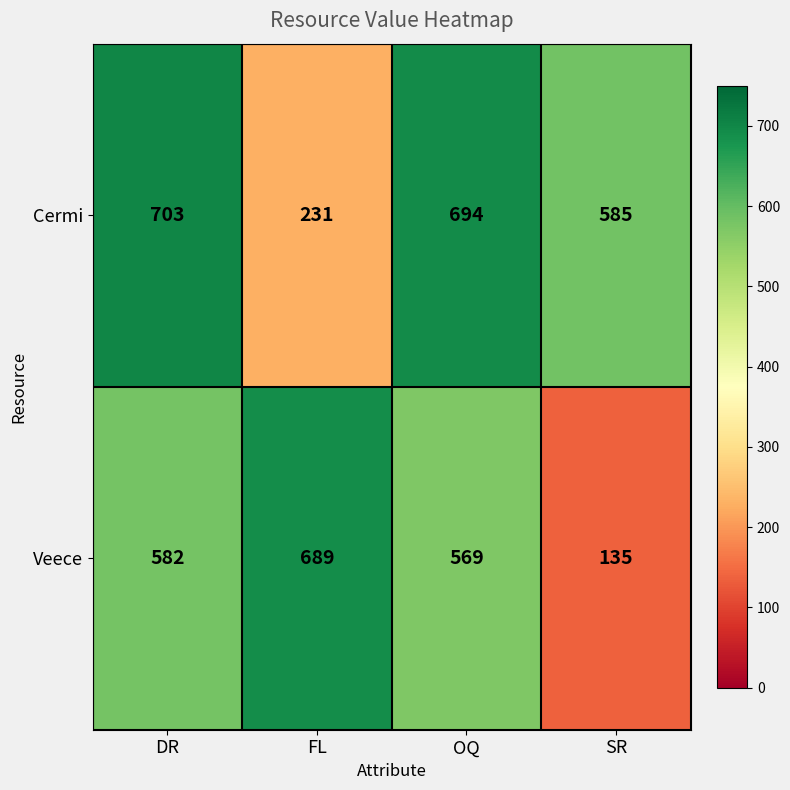

What is the minimum value shown in the chart?

135